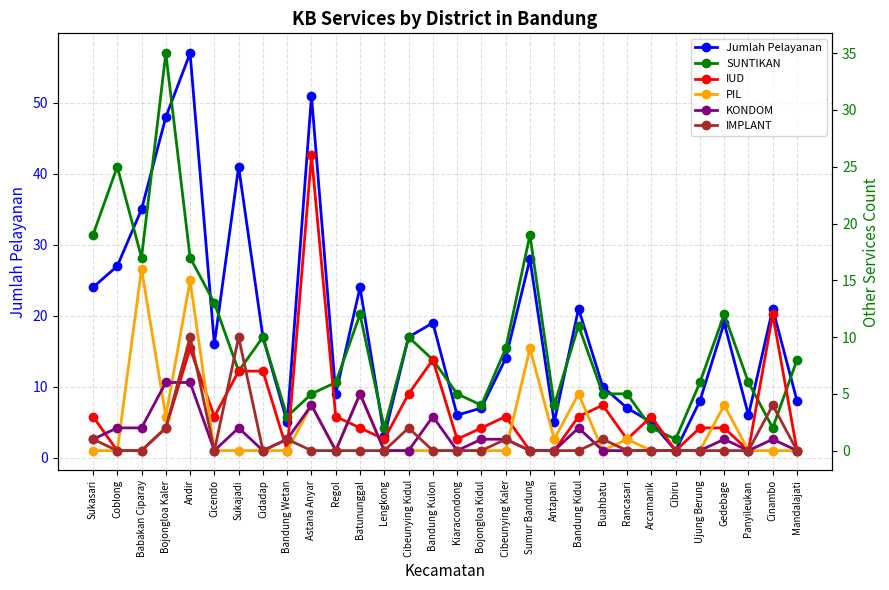

What is the label of the 3rd point from the left?

Babakan Ciparay